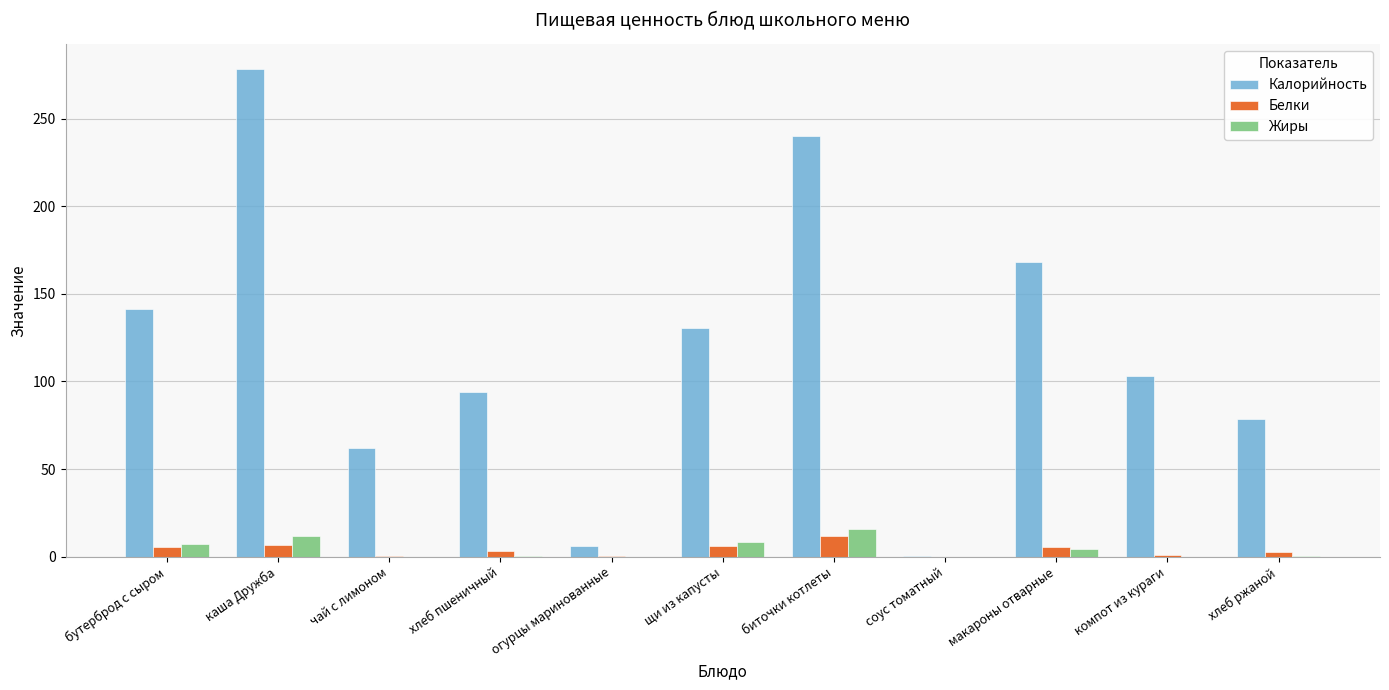

What are all the series names shown in the legend?

Калорийность, Белки, Жиры